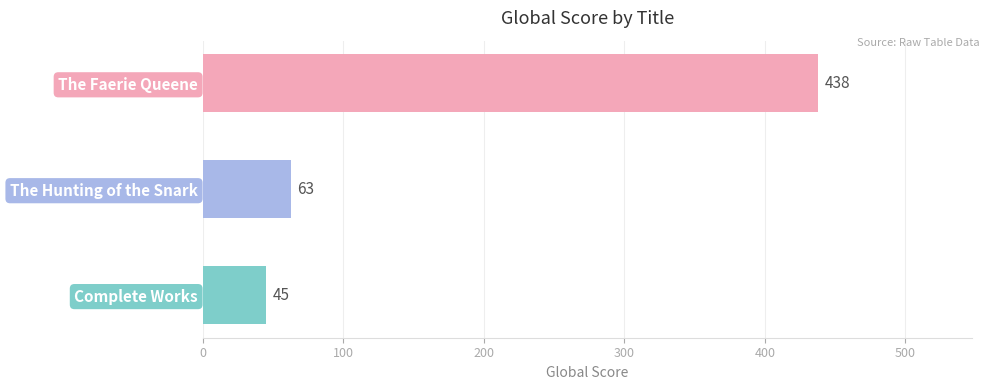

True or false: the data shows 230 at The Faerie Queene.

False